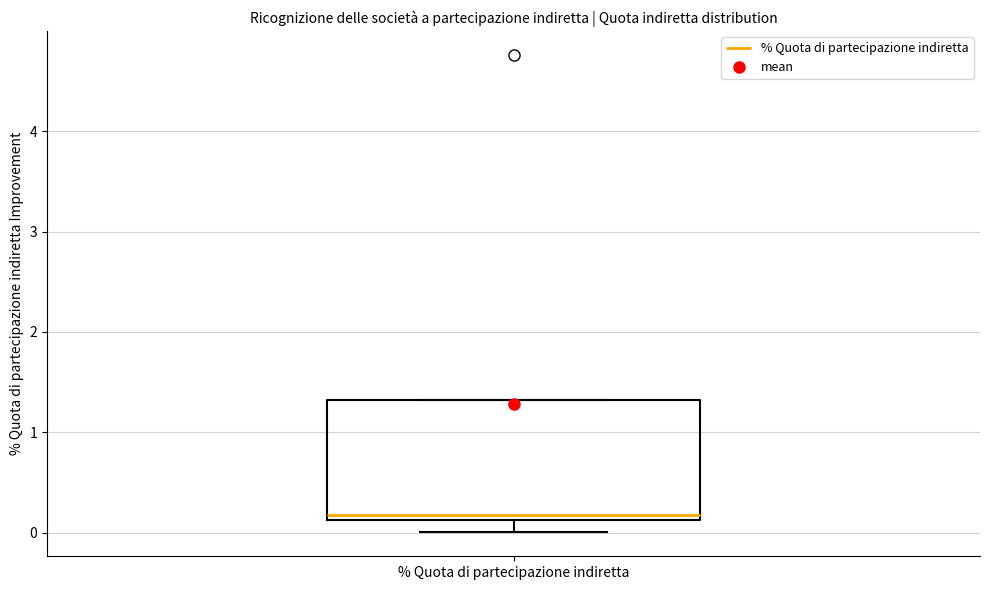

Transcribe this box plot: give where the median line is, the range the box spans, and where the two whiskers end, as read against the y-axis. The values are not printed on the chart, so give them approximately, as read against the axis.

median 0.2, box 0.1 to 1.3, whiskers 0.0 to 1.3